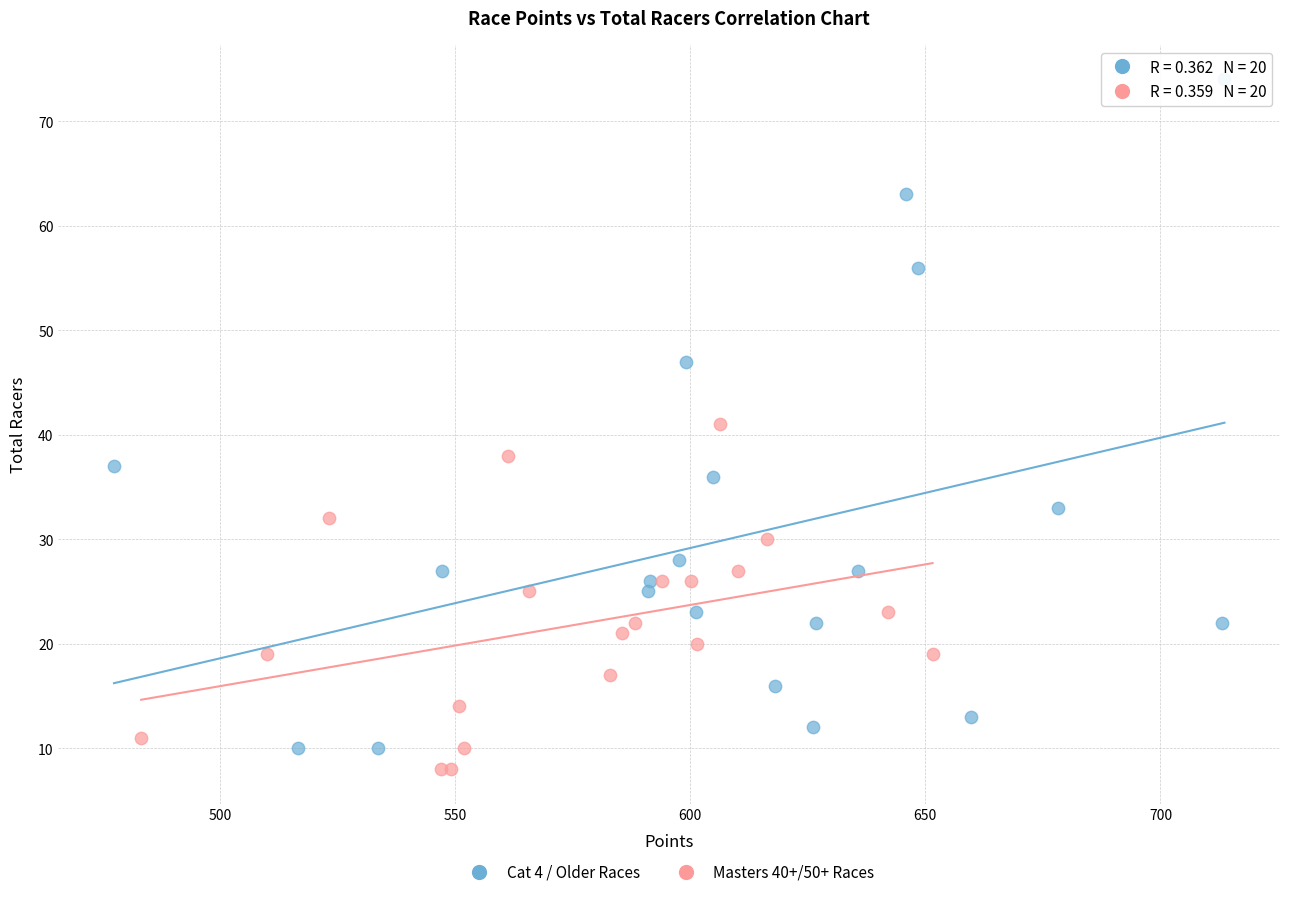

Which series contains the highest Y value?

Cat 4 / Older Races